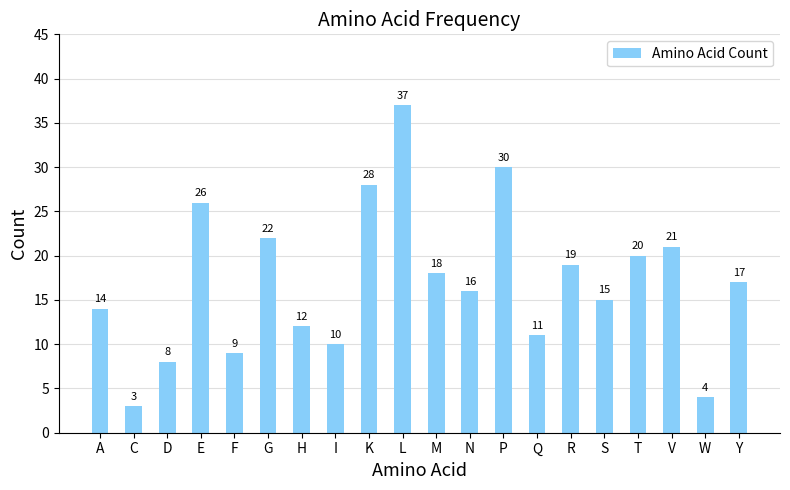

What is the ratio of the value at W to the value at I?

0.4